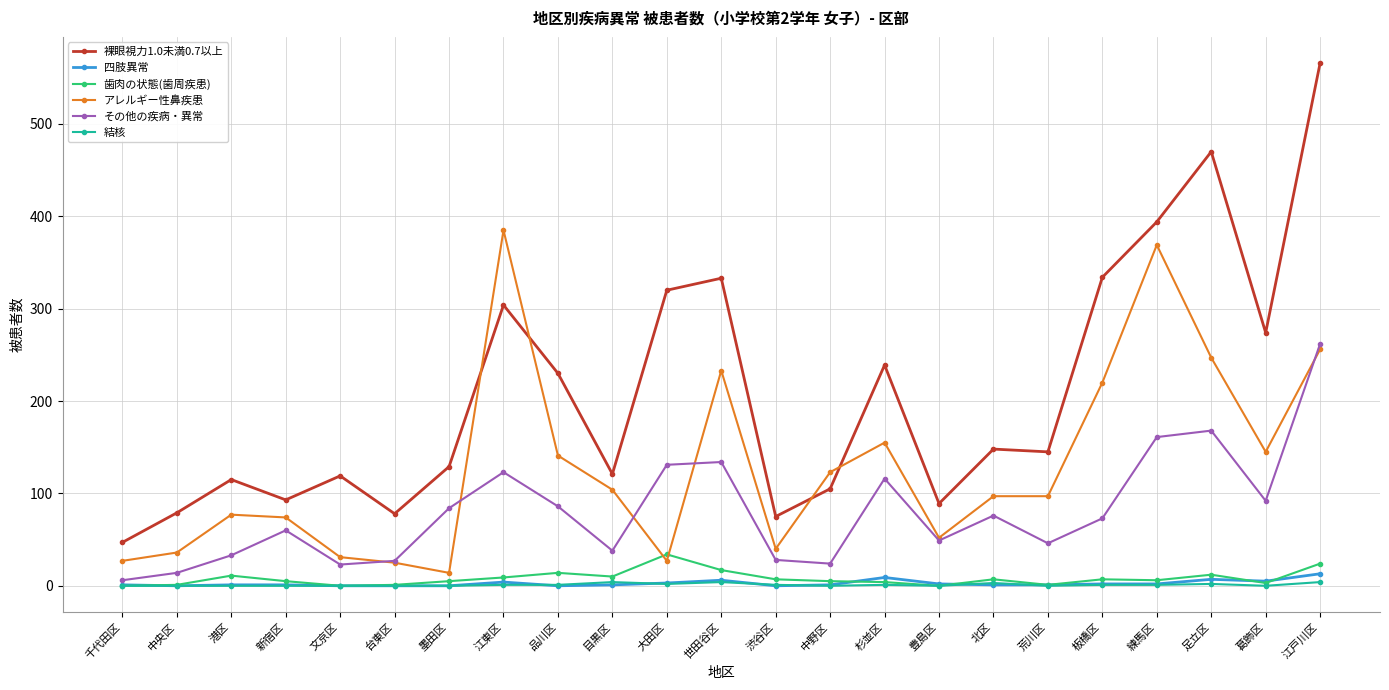

What is the label of the 5th point from the left?

文京区